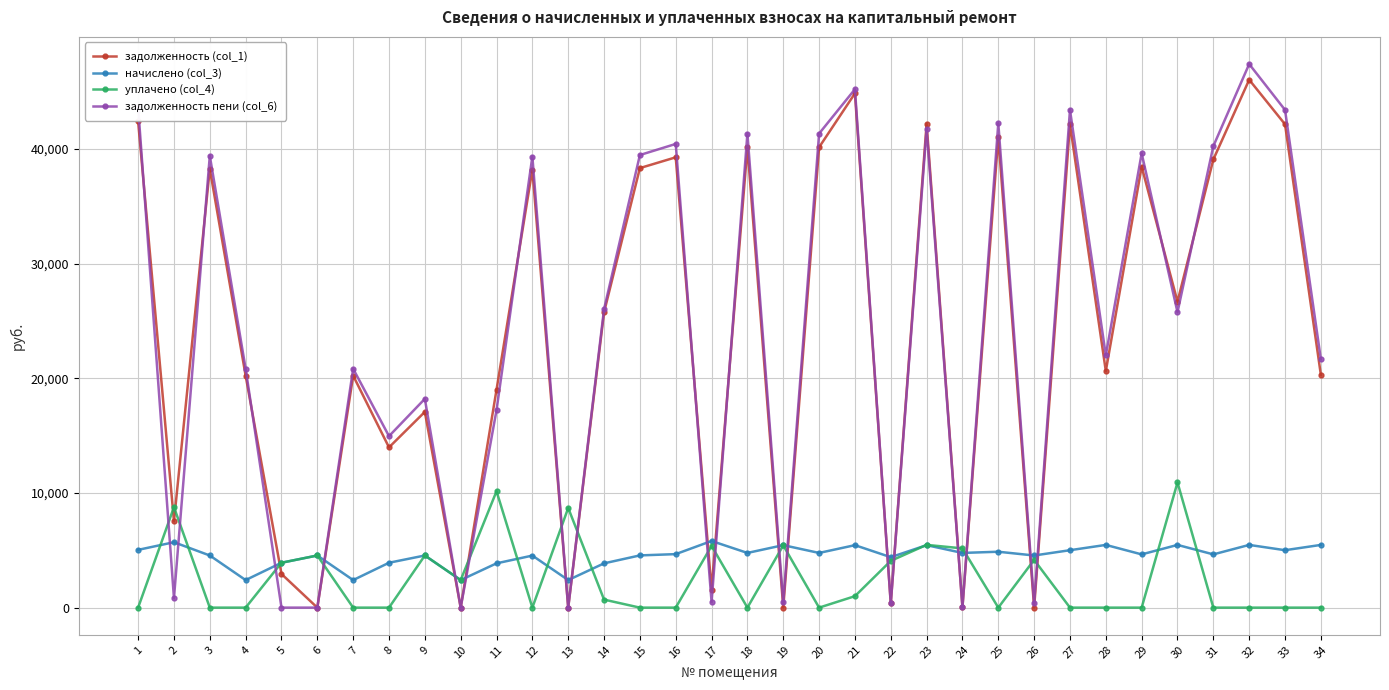

What is the total value across all series at 31?

83948.2